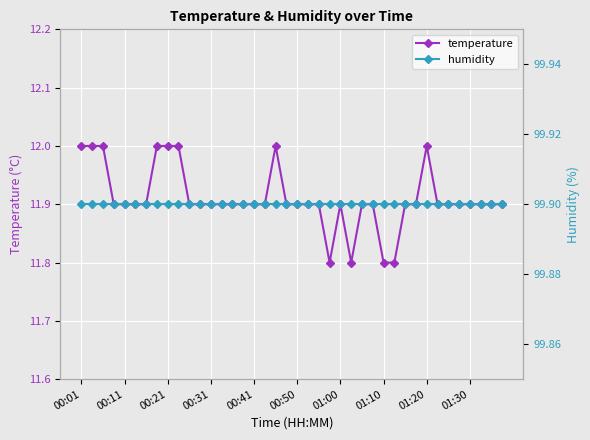

The value of temperature at 01:10 is 11.8. True or false?

True